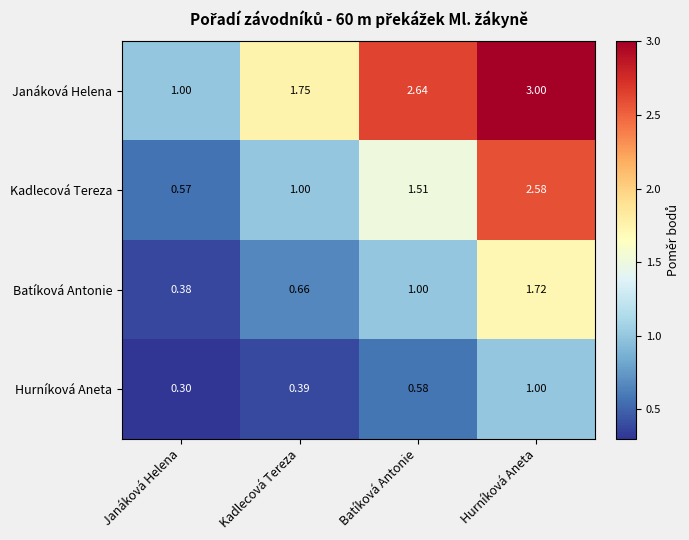

What is the total value across all series at Hurníková Aneta?

8.3